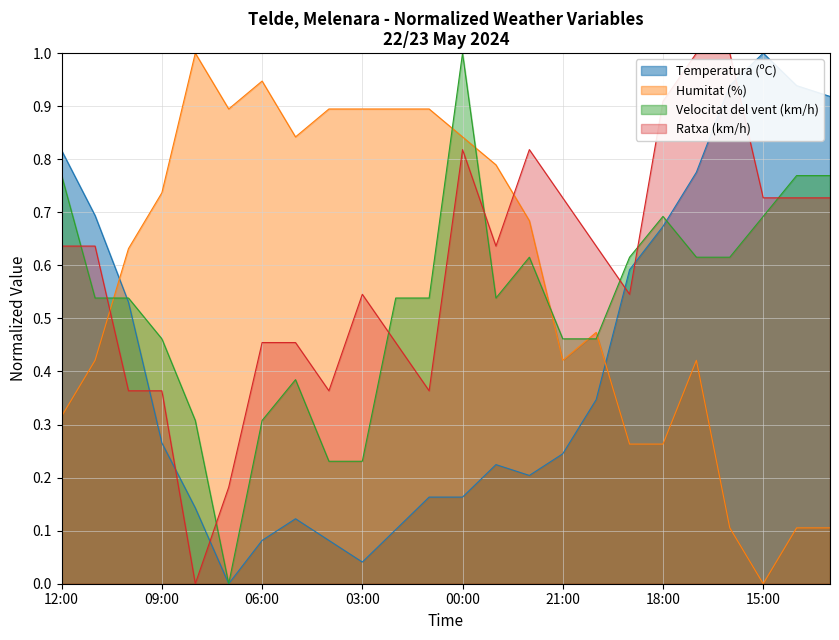

The Velocitat del vent (km/h) series shows 0.7 at 15:00. True or false?

True